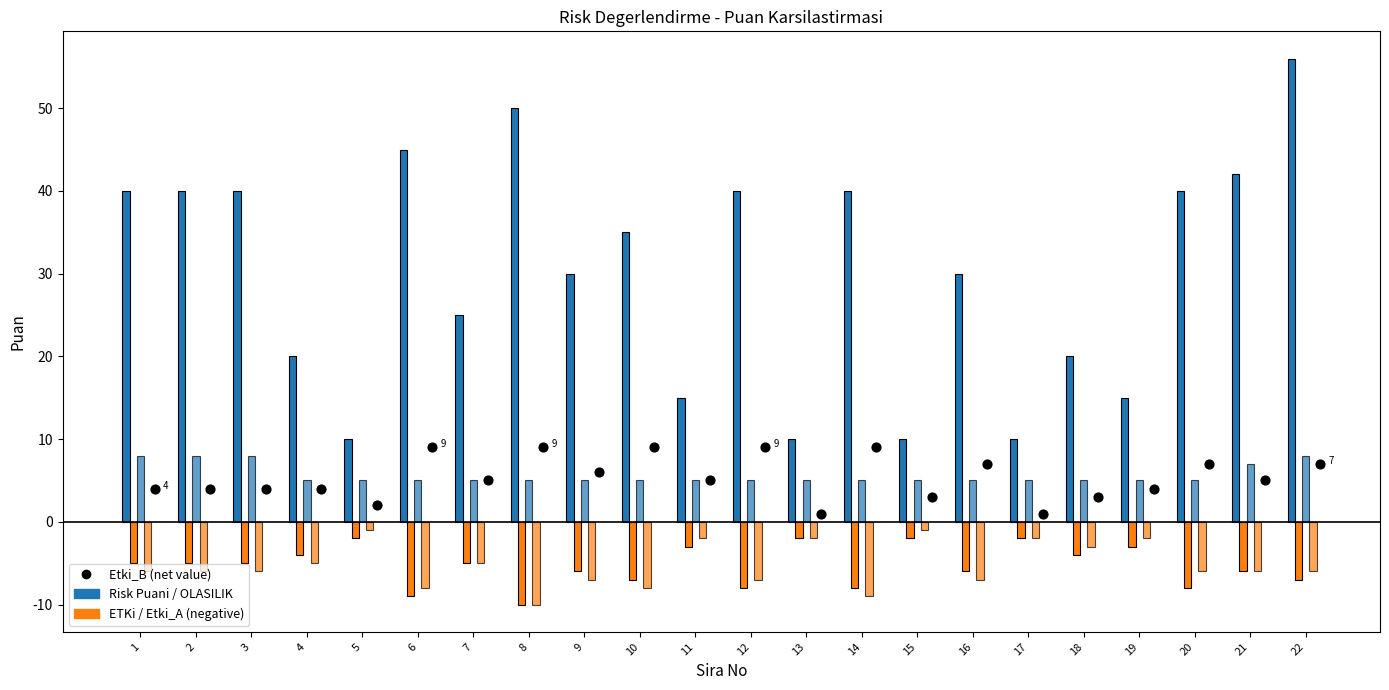

At how many categories does at least one series exceed 52?

1